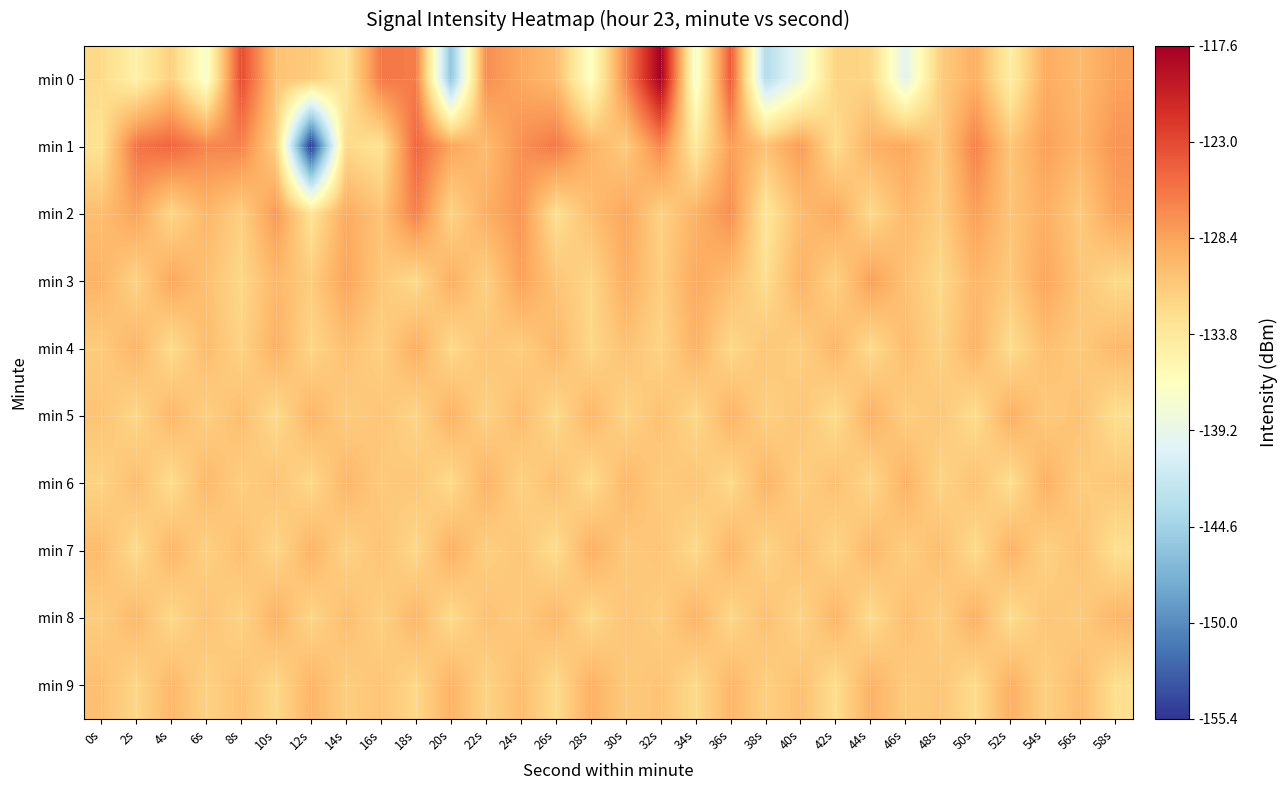

Reading left to right, extract all data points from this chart.

min 0: 0s=-132.3	2s=-134.8	4s=-131.4	6s=-137.3	8s=-123.2	10s=-130.5	12s=-131.1	14s=-133.3	16s=-125.8	18s=-126.1	20s=-145.8	22s=-127.2	24s=-128.7	26s=-130.0	28s=-136.8	30s=-126.8	32s=-117.6	34s=-137.7	36s=-124.0	38s=-143.4	40s=-138.7	42s=-131.8	44s=-132.0	46s=-139.8	48s=-131.3	50s=-129.2	52s=-134.3	54s=-129.0	56s=-129.9	58s=-128.4
min 1: 0s=-133.1	2s=-125.6	4s=-124.7	6s=-126.6	8s=-126.5	10s=-131.7	12s=-155.4	14s=-132.3	16s=-133.2	18s=-124.8	20s=-128.5	22s=-130.1	24s=-127.3	26s=-125.9	28s=-129.4	30s=-131.2	32s=-126.7	34s=-133.8	36s=-128.1	38s=-130.5	40s=-127.9	42s=-132.6	44s=-129.3	46s=-128.7	48s=-131.1	50s=-126.4	52s=-130.8	54s=-128.2	56s=-129.6	58s=-127.5
min 2: 0s=-130.2	2s=-128.4	4s=-132.1	6s=-129.7	8s=-131.5	10s=-127.8	12s=-133.2	14s=-128.9	16s=-130.6	18s=-126.3	20s=-131.9	22s=-129.1	24s=-127.6	26s=-132.8	28s=-130.3	30s=-128.6	32s=-131.7	34s=-129.4	36s=-127.2	38s=-133.5	40s=-130.1	42s=-128.8	44s=-132.3	46s=-129.9	48s=-131.4	50s=-128.1	52s=-130.7	54s=-129.2	56s=-131.1	58s=-128.4
min 3: 0s=-129.5	2s=-131.8	4s=-128.7	6s=-130.4	8s=-132.1	10s=-129.8	12s=-131.3	14s=-128.5	16s=-130.9	18s=-132.4	20s=-129.2	22s=-131.6	24s=-128.3	26s=-130.7	28s=-132.0	30s=-129.1	32s=-131.4	34s=-128.8	36s=-130.2	38s=-132.6	40s=-129.4	42s=-131.7	44s=-128.2	46s=-130.5	48s=-132.2	50s=-129.7	52s=-131.0	54s=-128.6	56s=-130.8	58s=-132.3
min 4: 0s=-131.2	2s=-129.6	4s=-132.5	6s=-130.1	8s=-131.8	10s=-129.3	12s=-132.0	14s=-130.4	16s=-131.6	18s=-129.1	20s=-132.3	22s=-130.7	24s=-131.4	26s=-129.8	28s=-132.1	30s=-130.5	32s=-131.9	34s=-129.4	36s=-132.2	38s=-130.8	40s=-131.5	42s=-129.7	44s=-132.4	46s=-130.2	48s=-131.7	50s=-129.5	52s=-132.6	54s=-130.3	56s=-131.1	58s=-129.9
min 5: 0s=-130.6	2s=-132.1	4s=-129.8	6s=-131.5	8s=-130.2	10s=-132.4	12s=-129.6	14s=-131.3	16s=-130.7	18s=-132.0	20s=-129.4	22s=-131.7	24s=-130.1	26s=-132.3	28s=-129.7	30s=-131.9	32s=-130.4	34s=-132.2	36s=-129.5	38s=-131.6	40s=-130.8	42s=-132.5	44s=-129.3	46s=-131.4	48s=-130.9	50s=-132.6	52s=-129.2	54s=-131.1	56s=-130.5	58s=-132.7
min 6: 0s=-131.8	2s=-130.2	4s=-132.6	6s=-129.9	8s=-131.4	10s=-130.6	12s=-132.2	14s=-129.7	16s=-131.1	18s=-130.8	20s=-132.4	22s=-129.5	24s=-131.7	26s=-130.3	28s=-132.5	30s=-129.8	32s=-131.2	34s=-130.7	36s=-132.3	38s=-129.6	40s=-131.5	42s=-130.4	44s=-132.1	46s=-129.4	48s=-131.9	50s=-130.5	52s=-132.7	54s=-129.3	56s=-131.3	58s=-130.9
min 7: 0s=-130.1	2s=-132.4	4s=-129.7	6s=-131.6	8s=-130.3	10s=-132.1	12s=-129.5	14s=-131.8	16s=-130.6	18s=-132.2	20s=-129.3	22s=-131.5	24s=-130.8	26s=-132.6	28s=-129.2	30s=-131.1	32s=-130.7	34s=-132.3	36s=-129.6	38s=-131.9	40s=-130.4	42s=-132.0	44s=-129.8	46s=-131.4	48s=-130.2	50s=-132.5	52s=-129.4	54s=-131.7	56s=-130.5	58s=-132.8
min 8: 0s=-131.3	2s=-129.9	4s=-132.2	6s=-130.6	8s=-131.8	10s=-129.4	12s=-132.0	14s=-130.2	16s=-131.6	18s=-129.7	20s=-132.4	22s=-130.5	24s=-131.1	26s=-129.8	28s=-132.3	30s=-130.7	32s=-131.4	34s=-129.5	36s=-132.1	38s=-130.4	40s=-131.9	42s=-129.6	44s=-132.5	46s=-130.3	48s=-131.5	50s=-129.3	52s=-132.6	54s=-130.8	56s=-131.2	58s=-129.7
min 9: 0s=-130.3	2s=-132.0	4s=-129.8	6s=-131.7	8s=-130.5	10s=-132.2	12s=-129.6	14s=-131.4	16s=-130.7	18s=-132.1	20s=-129.5	22s=-131.8	24s=-130.2	26s=-132.4	28s=-129.3	30s=-131.1	32s=-130.6	34s=-132.3	36s=-129.7	38s=-131.5	40s=-130.4	42s=-132.6	44s=-129.4	46s=-131.2	48s=-130.8	50s=-132.5	52s=-129.2	54s=-131.6	56s=-130.1	58s=-132.7